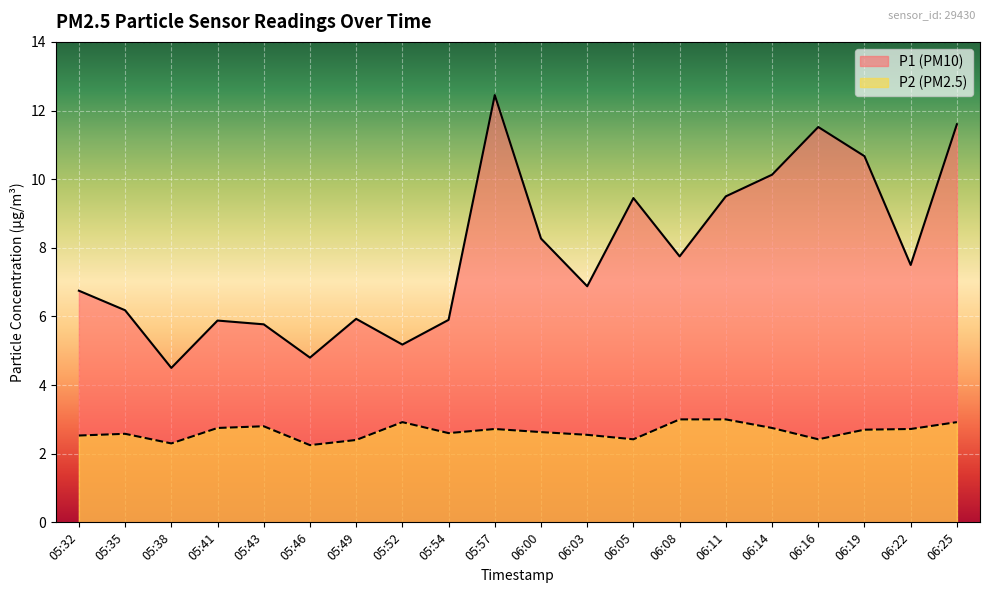

True or false: P1 has a value of 6.4 at 05:38.

False